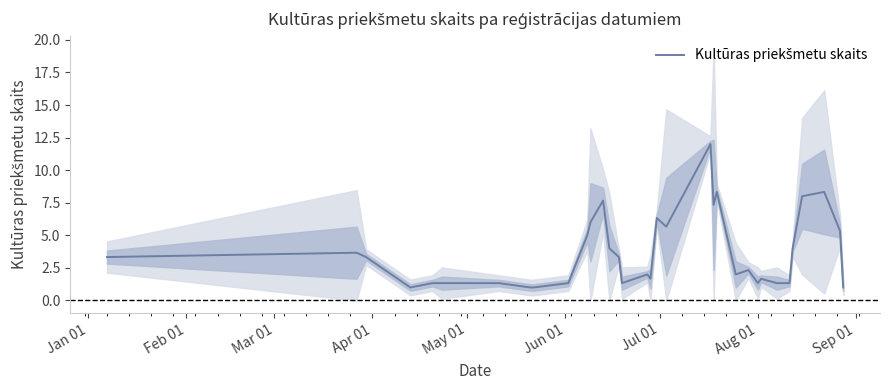

How many categories are shown in the chart?

34